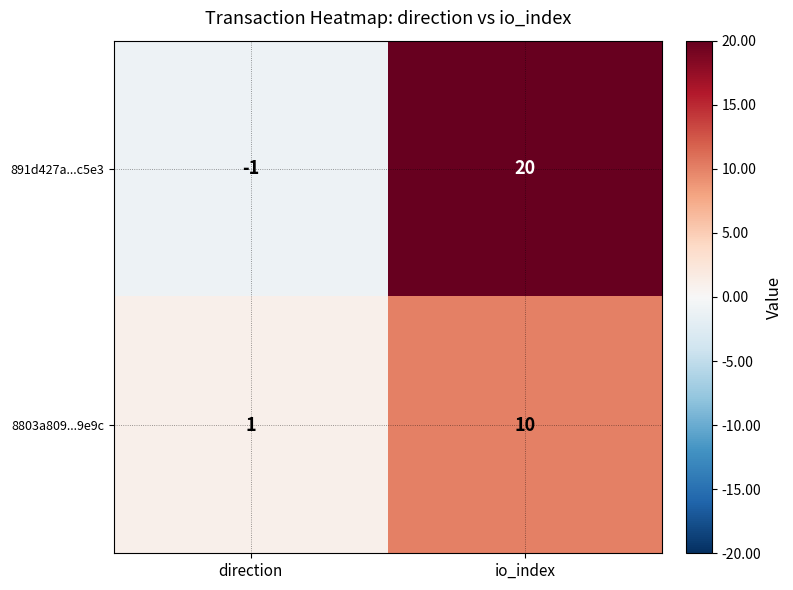

Which category has the lowest value across all series?

direction